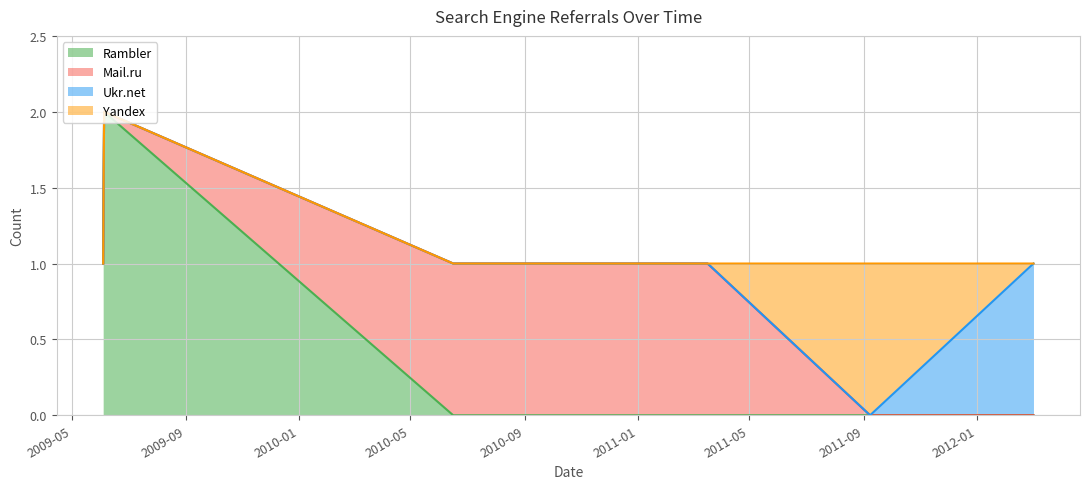

Rank the categories by Yandex value from lowest to highest.

2009-06-04, 2009-06-05, 2010-06-16, 2011-03-17, 2012-03-02, 2011-09-08